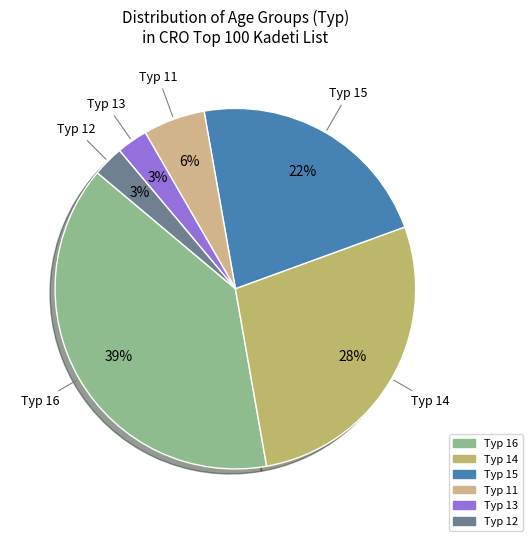

To the nearest percent, what is the difference between the largest and smallest slice percentages?

36%